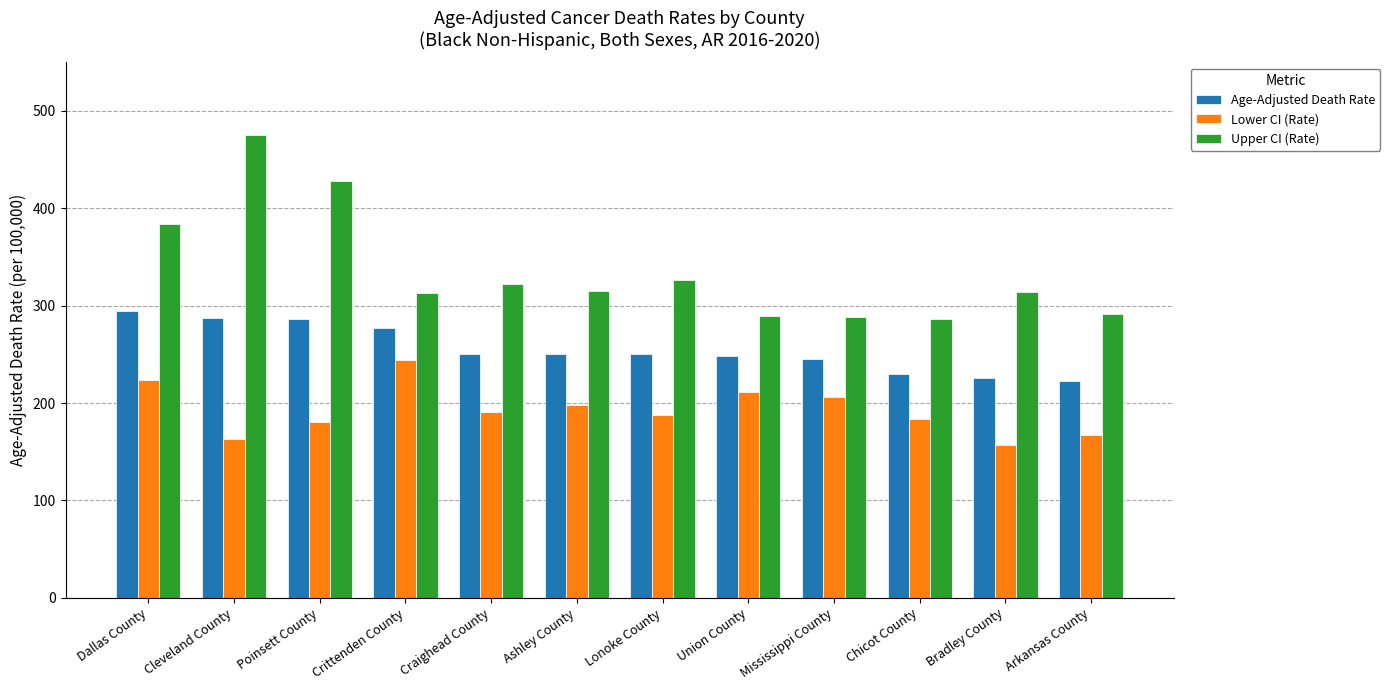

The value of Lower CI (Rate) at Bradley County is 95.4. True or false?

False